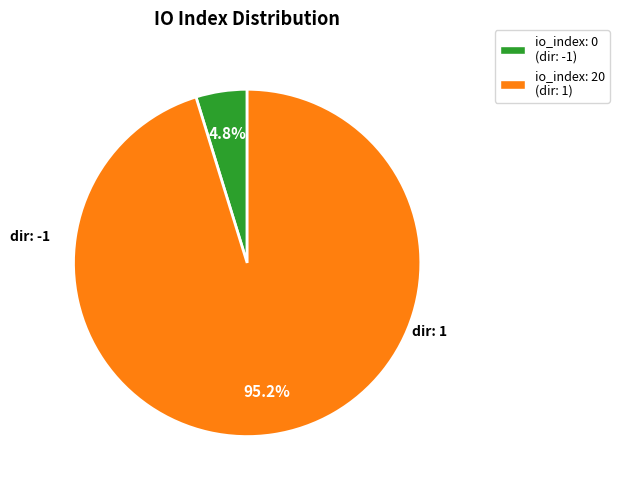

Does any single category account for the majority?

Yes